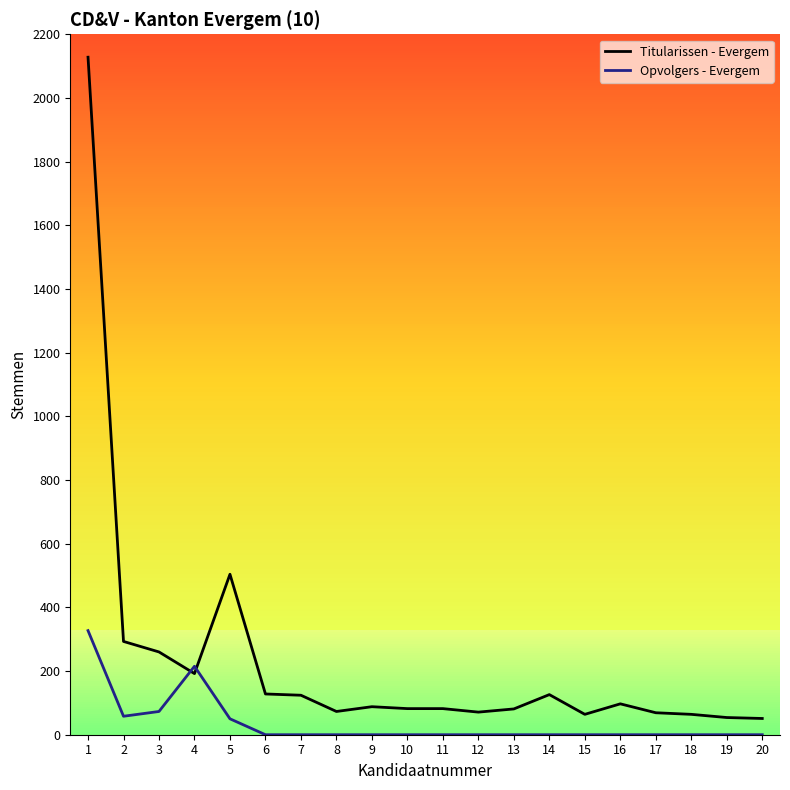

Which series has the largest total across all categories?

Titularissen - Evergem